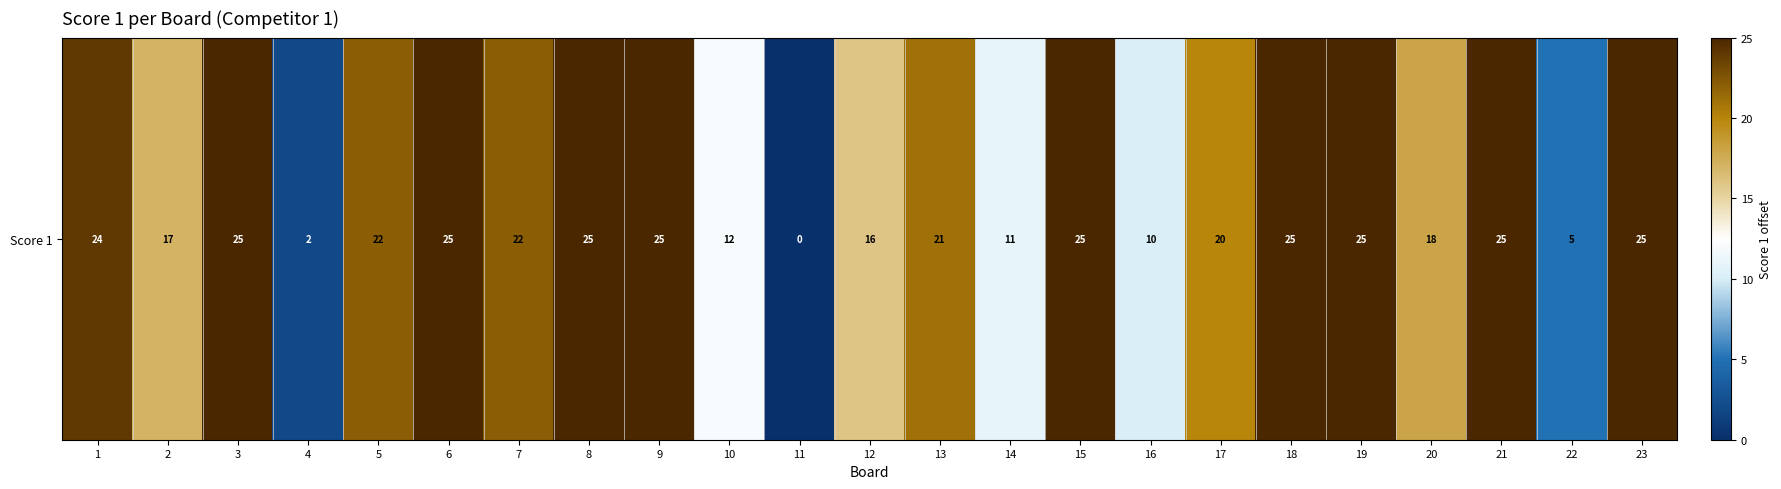

Is it true that the value at 8 is 39?

False